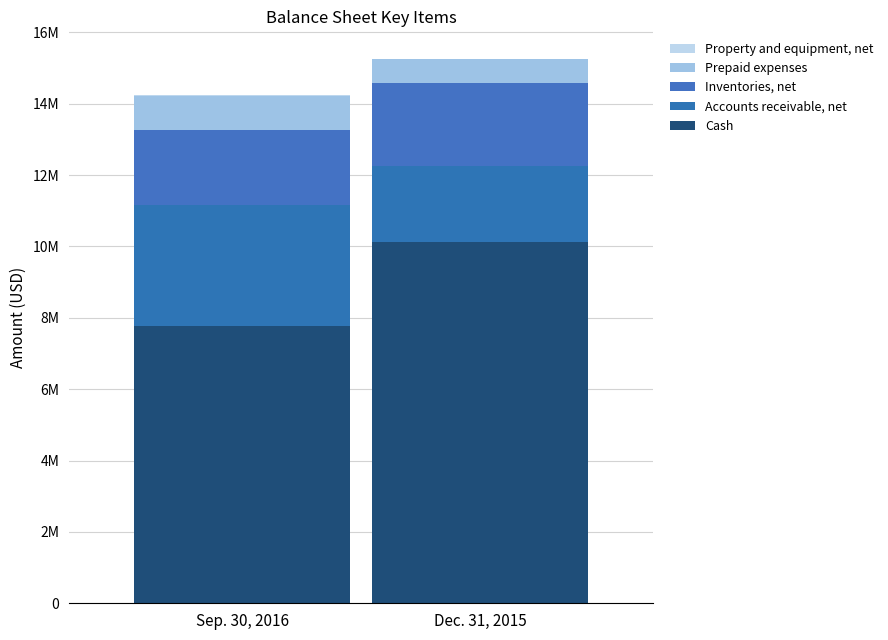

How many bars are there in total?

10